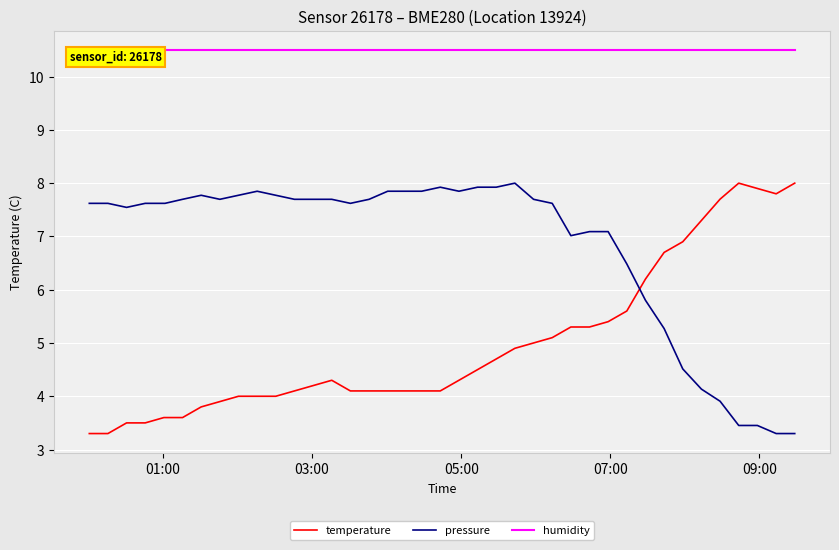

Which series has the largest total across all categories?

humidity